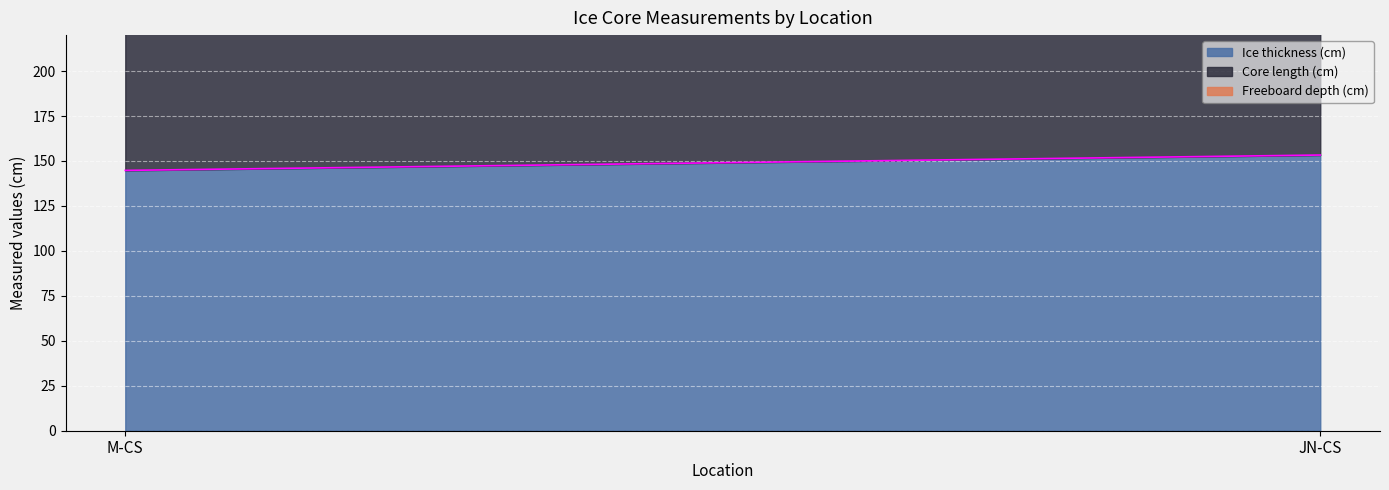

What are all the series names shown in the legend?

Ice thickness (cm), Core length (cm), Freeboard depth (cm)